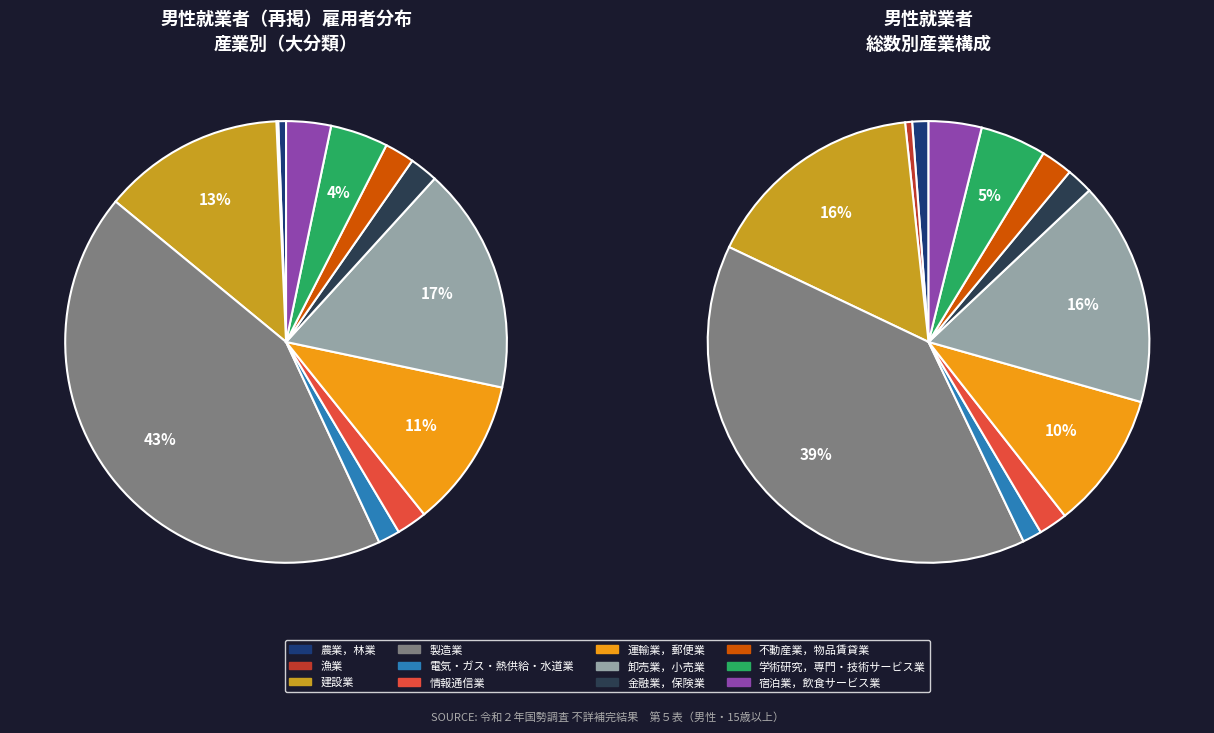

How many slices are in this pie chart?

12